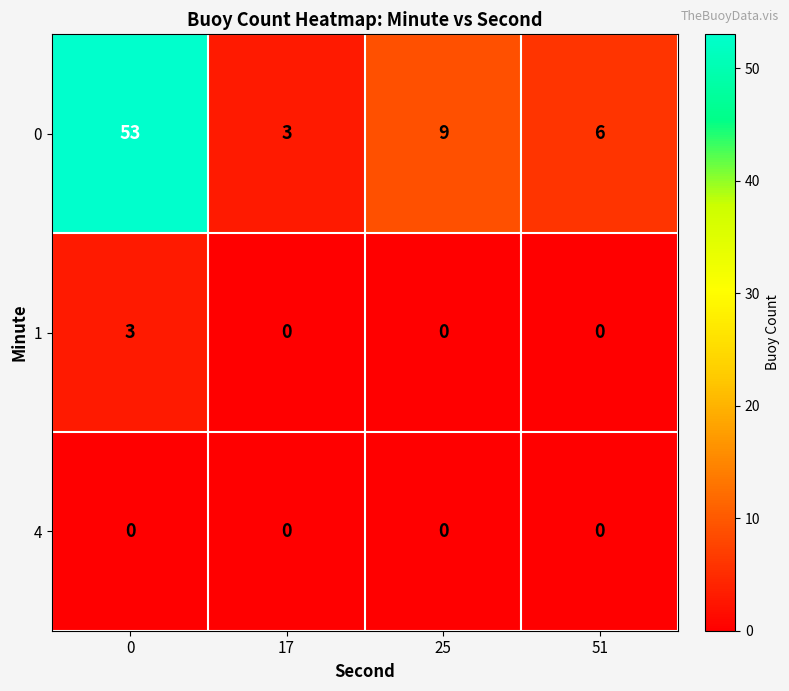

What is the sum of the 0 values at 25 and 0?

62